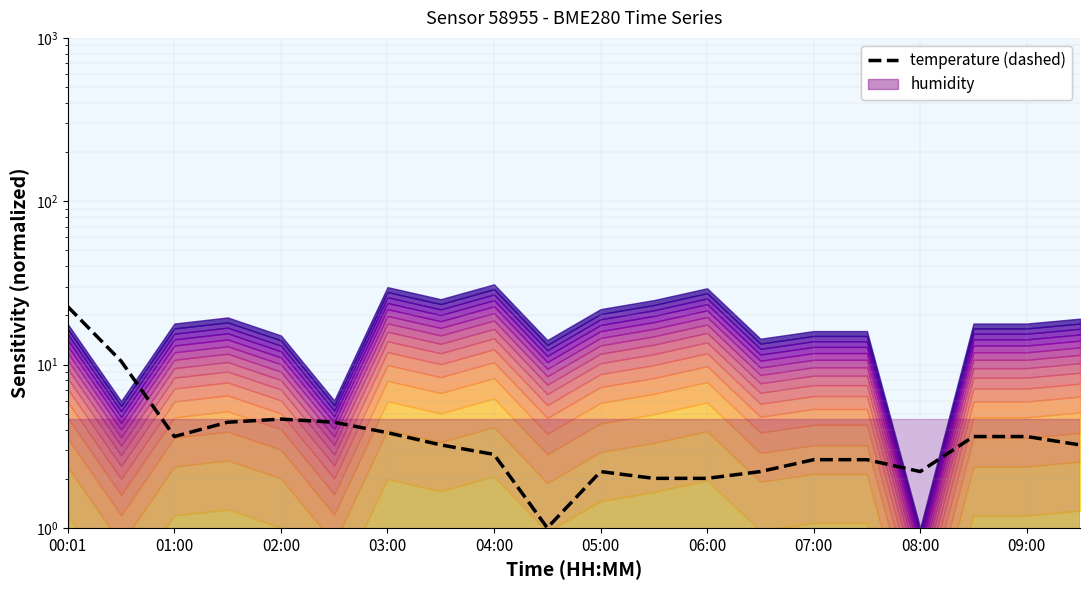

The value at 05:00 is 2.2. True or false?

True